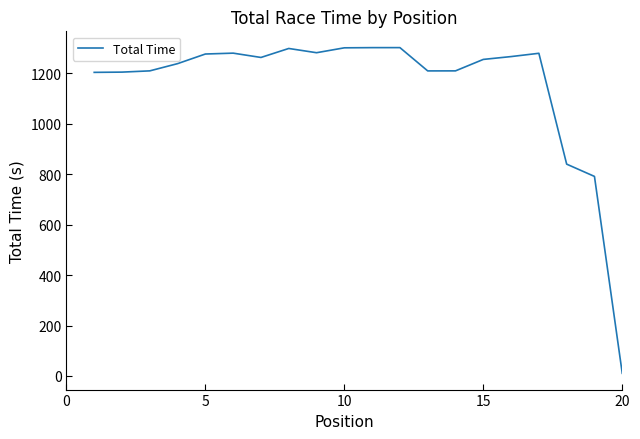

What is the greatest value displayed?

1301.8